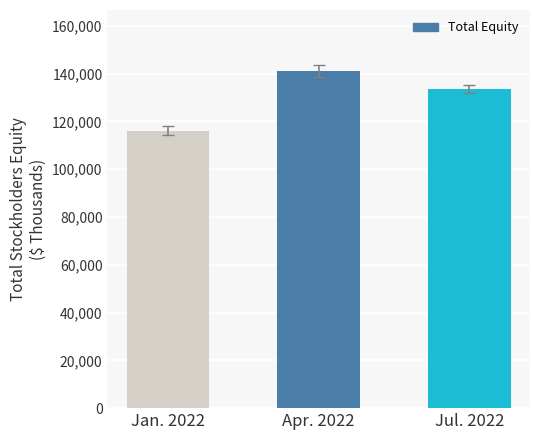

What is the label of the 3rd bar from the left?

Jul. 2022